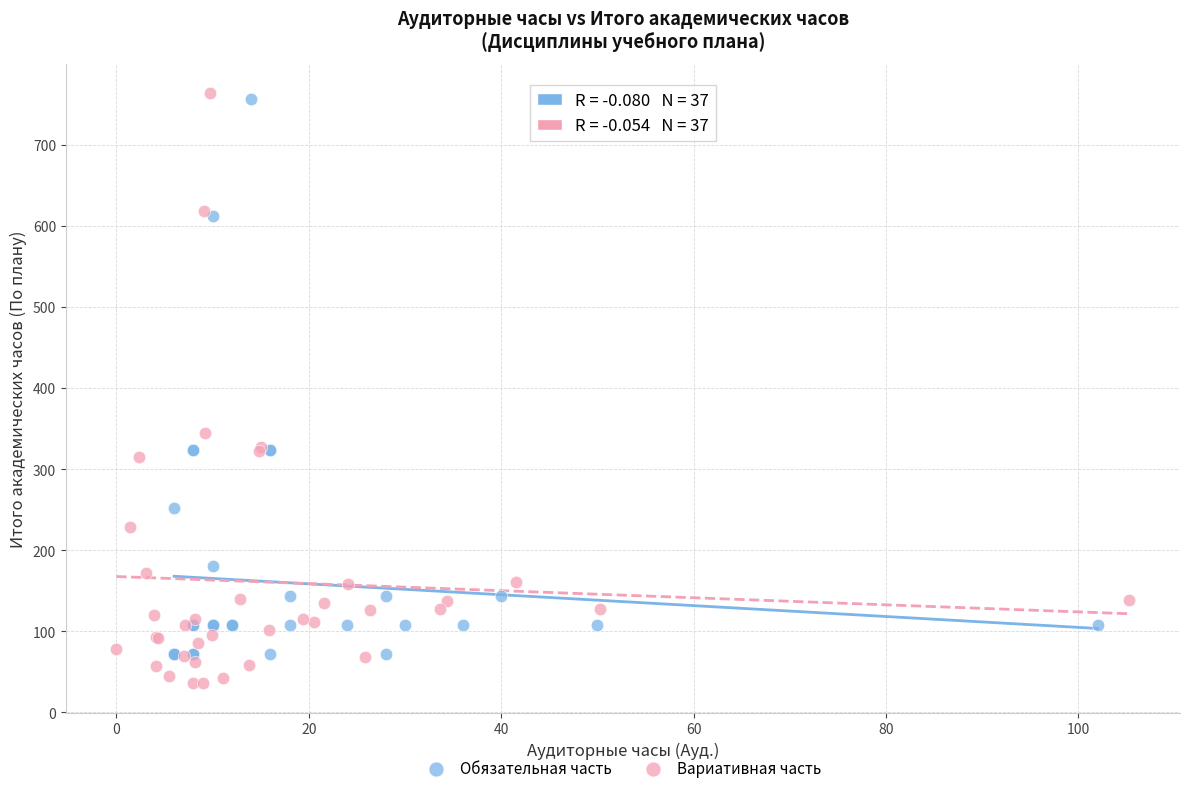

Which series reaches the minimum Y coordinate?

Вариативная часть